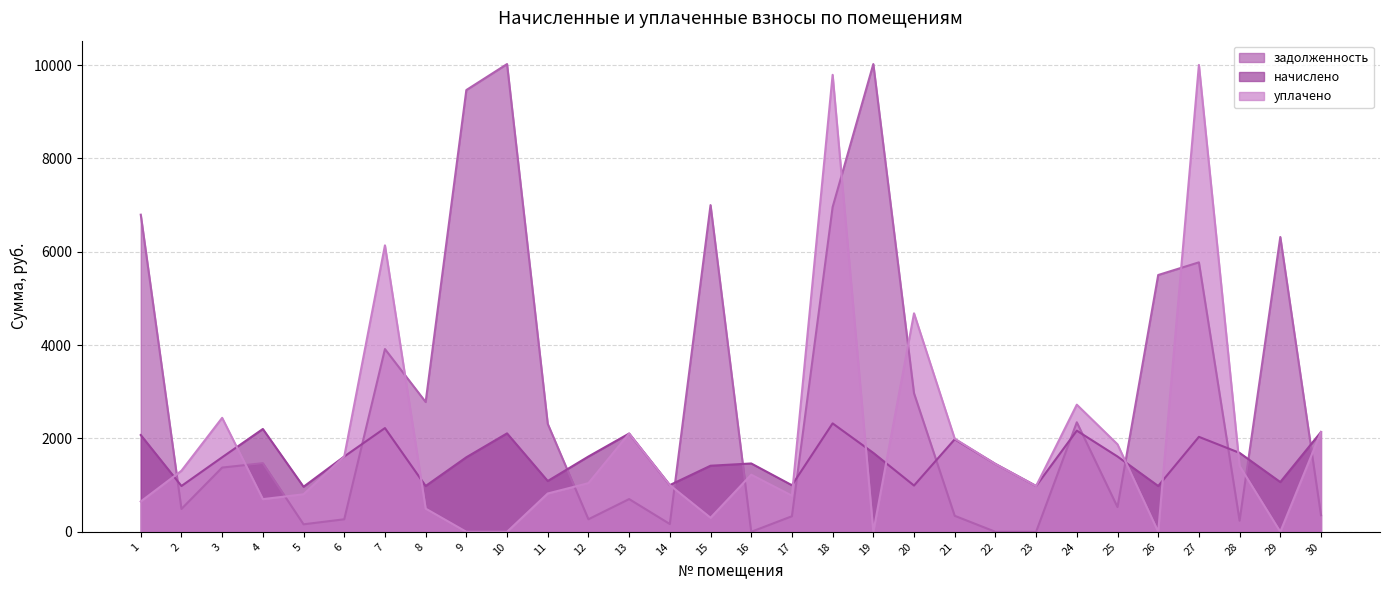

True or false: уплачено has more than 0 interior local peaks.

True